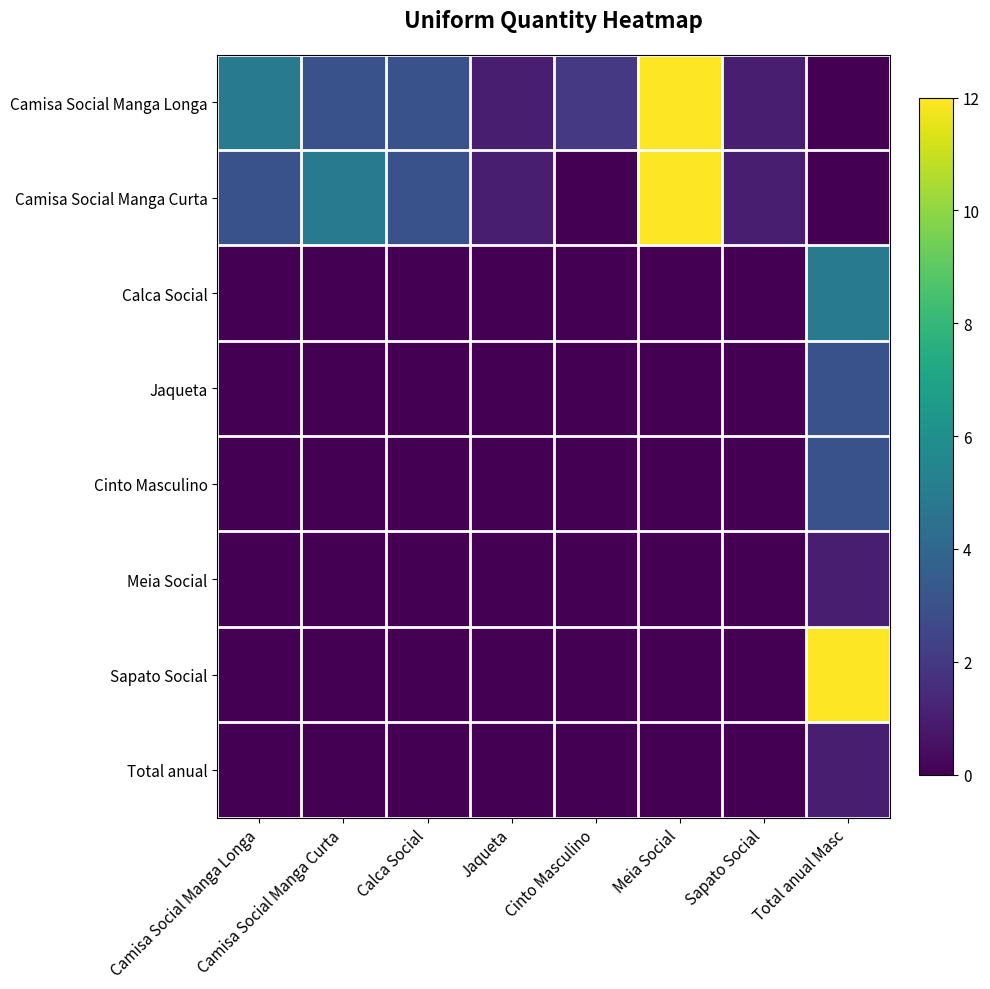

Which label corresponds to the smallest value in the chart?

Total anual Masc